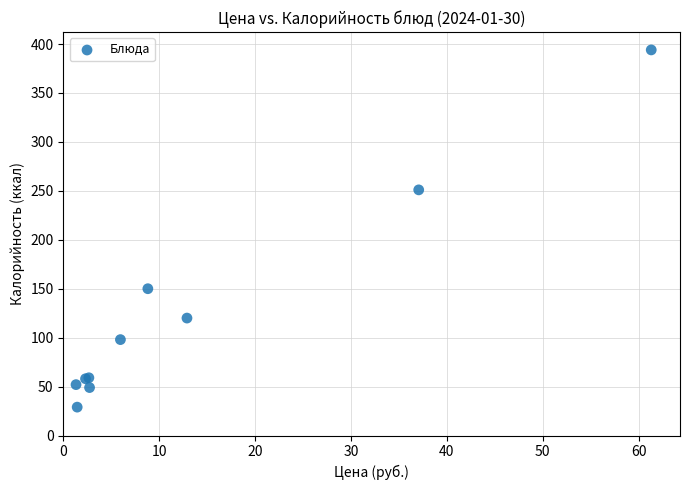

What Y value in the scatter plot is closest to 211?

251